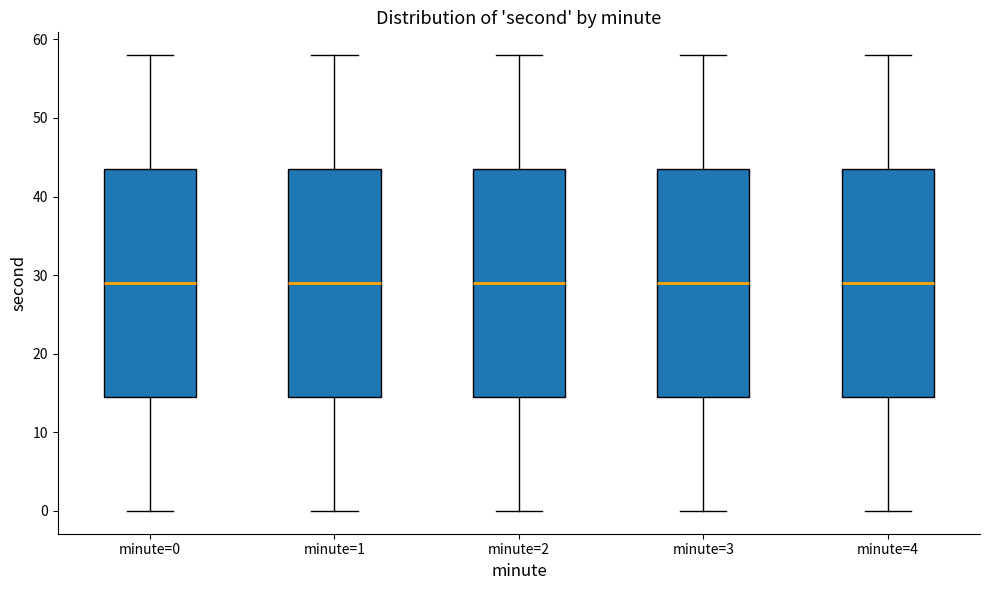

Reading left to right, read every box against the y-axis: the position of its median line, the range the box covers, and the ends of its whiskers. The values are not printed on the chart, so give them approximately, as read against the axis.

minute=0: median 29, box 15 to 44, whiskers 0 to 58
minute=1: median 29, box 15 to 44, whiskers 0 to 58
minute=2: median 29, box 15 to 44, whiskers 0 to 58
minute=3: median 29, box 15 to 44, whiskers 0 to 58
minute=4: median 29, box 15 to 44, whiskers 0 to 58